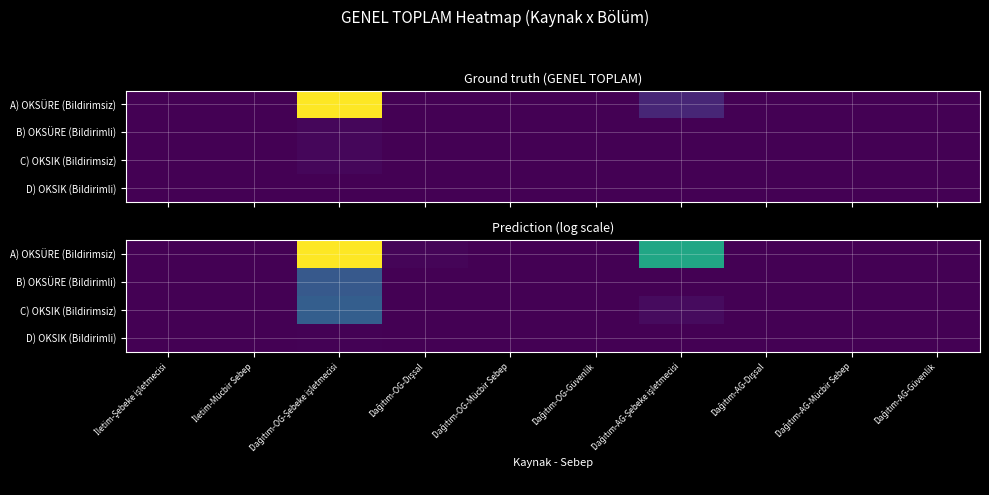

At which label does D) OKSIK (Bildirimli) reach its minimum?

İletim-Şebeke işletmecisi